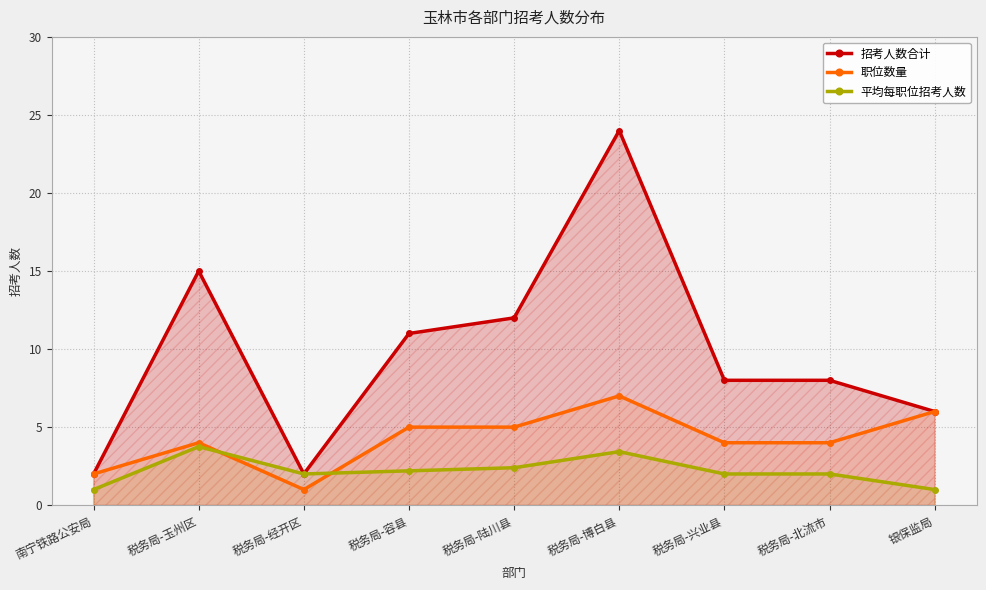

How many values in the 职位数量 series are below 4?

2